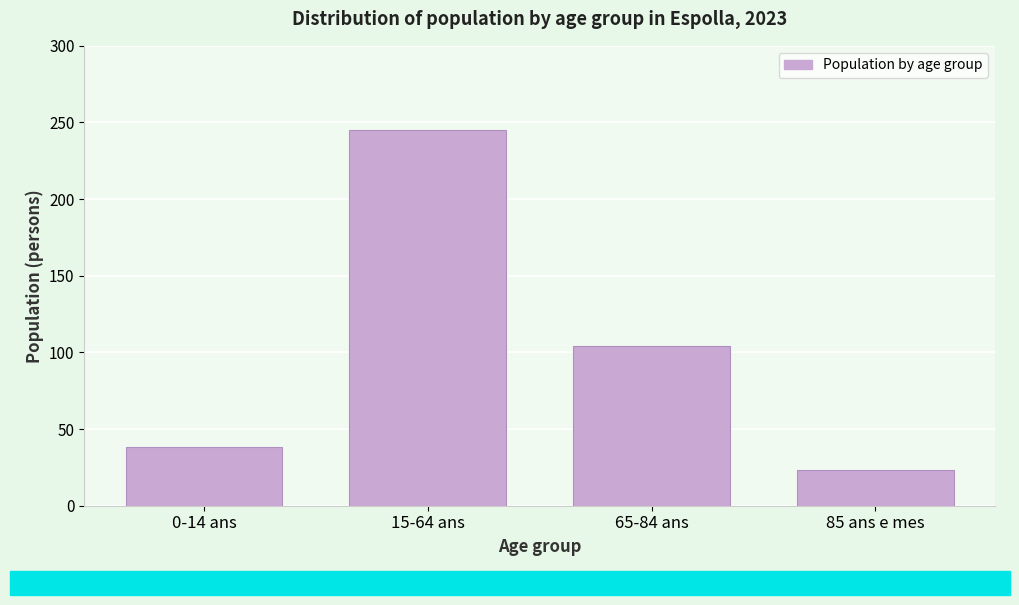

Reading left to right, what are all the values shown in this chart?

0-14 ans=38	15-64 ans=245	65-84 ans=104	85 ans e mes=23